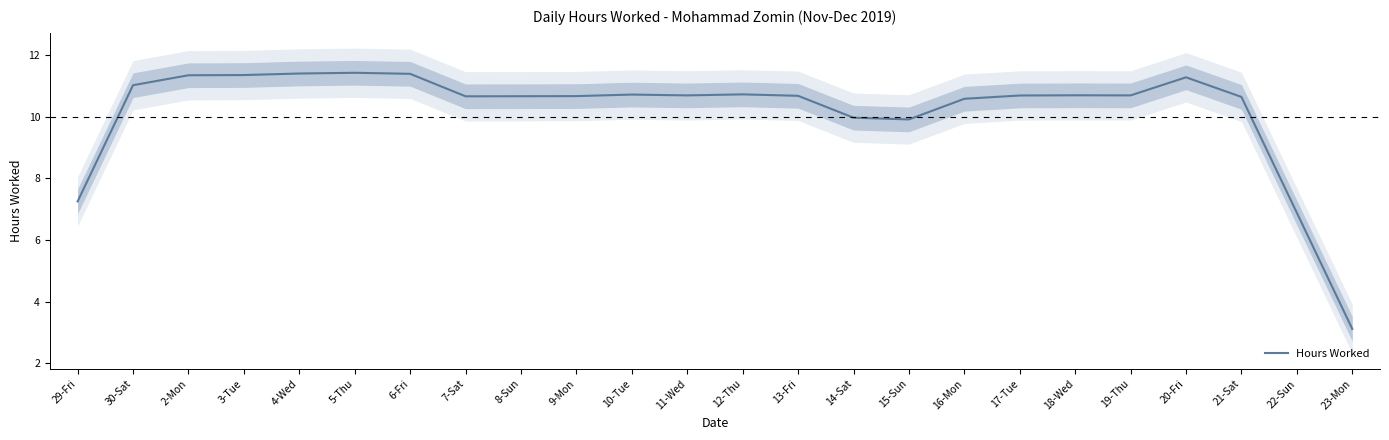

Where is the first local maximum?

5-Thu